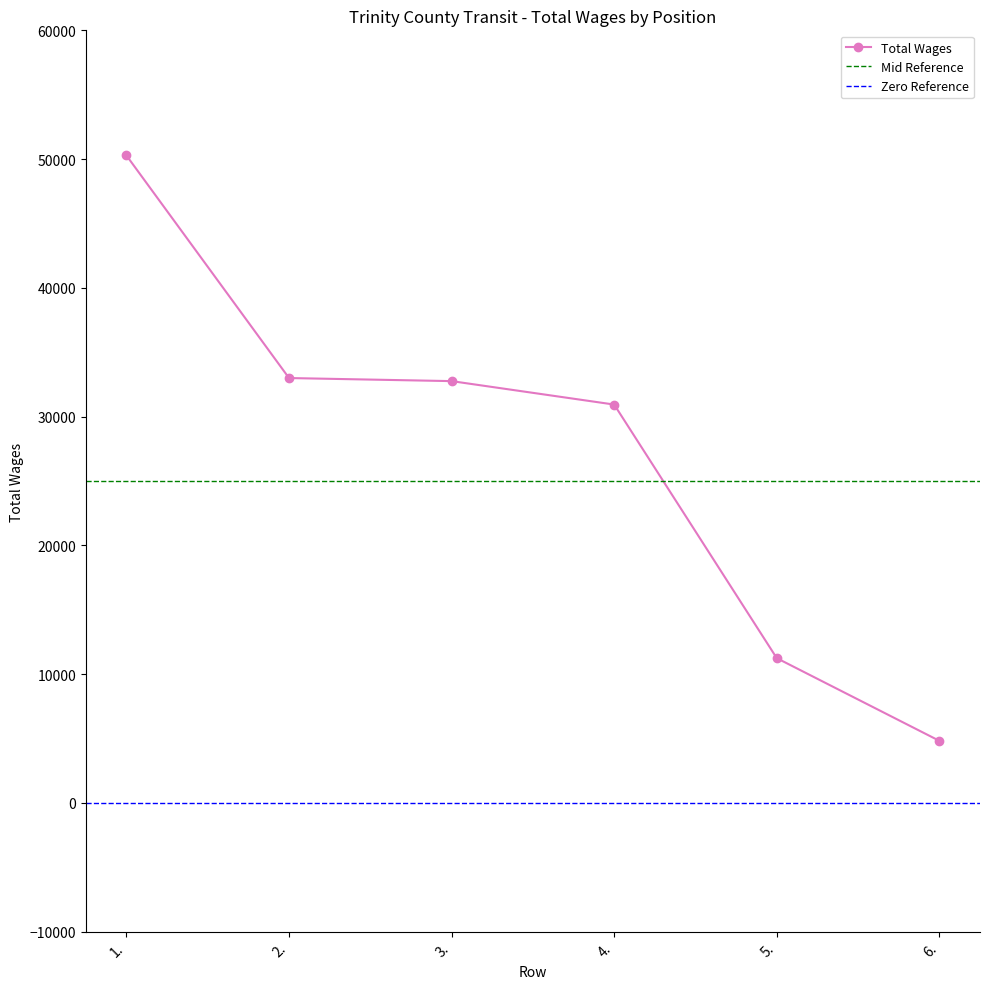

Between 2. and 3., which is larger?

2.